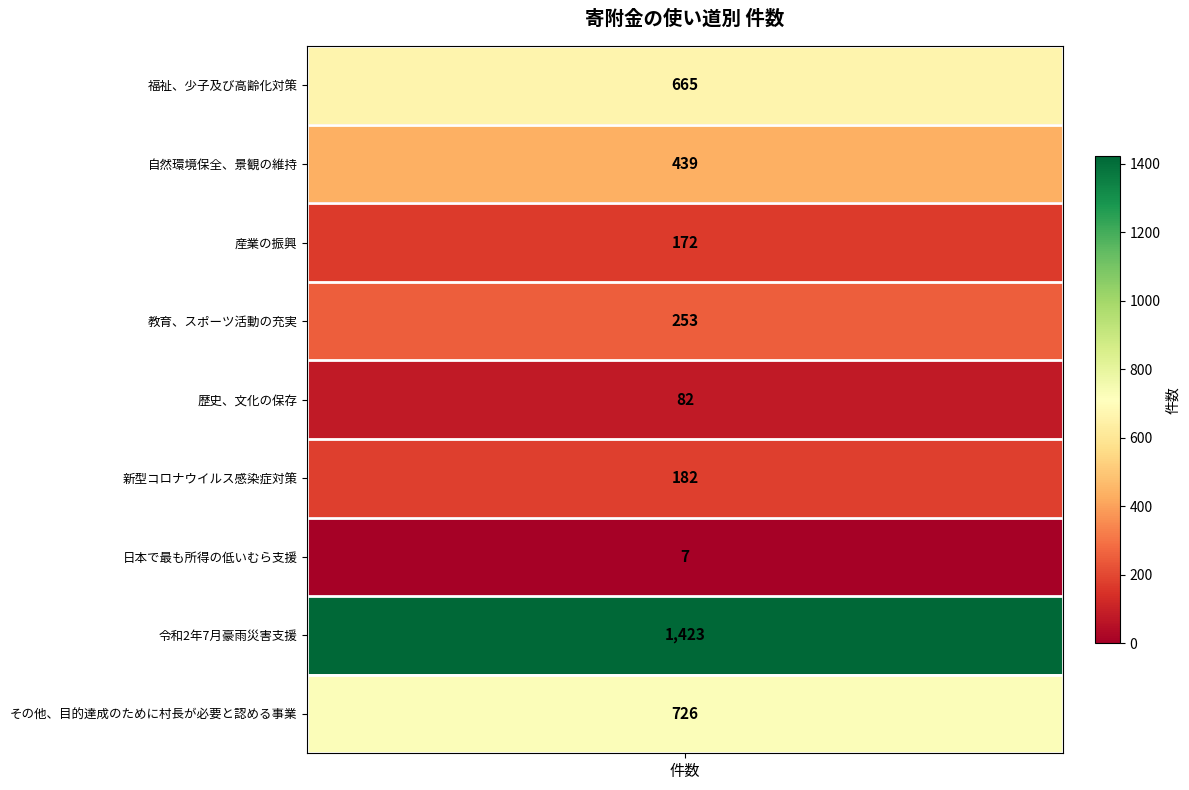

Reading right to left, list all the values displayed in this chart.

その他、目的達成のために村長が必要と認める事業=726	令和2年7月豪雨災害支援=1423	日本で最も所得の低いむら支援=7	新型コロナウイルス感染症対策=182	歴史、文化の保存=82	教育、スポーツ活動の充実=253	産業の振興=172	自然環境保全、景観の維持=439	福祉、少子及び高齢化対策=665